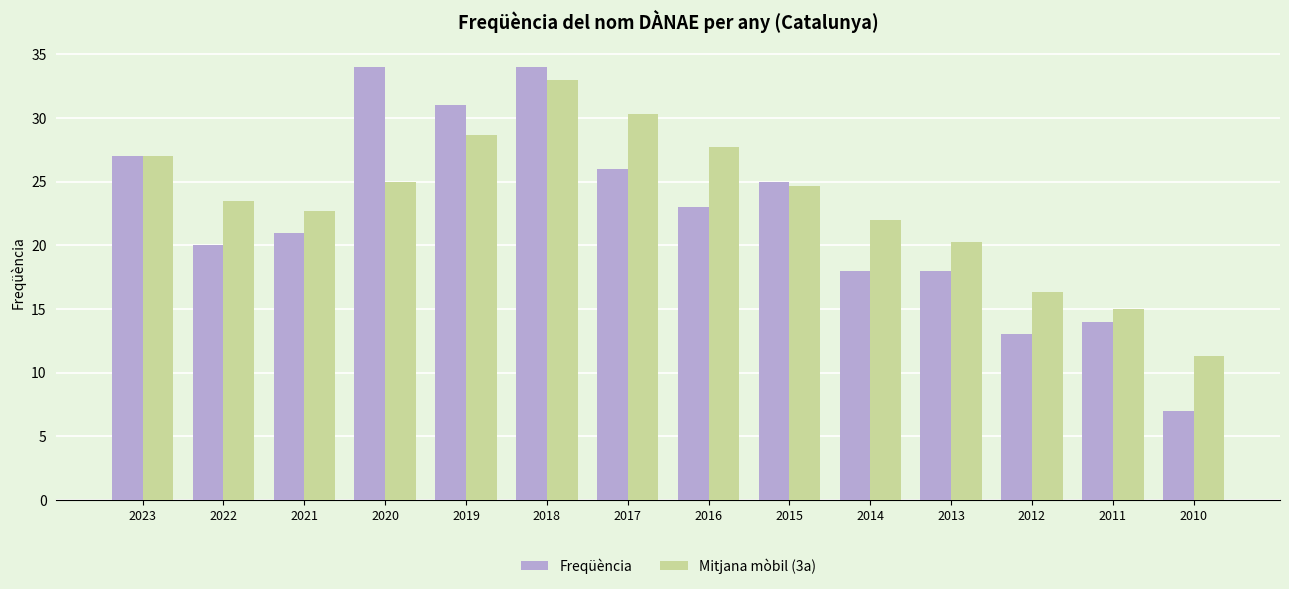

The value of Mitjana mòbil (3a) at 2011 is 15.0. True or false?

True